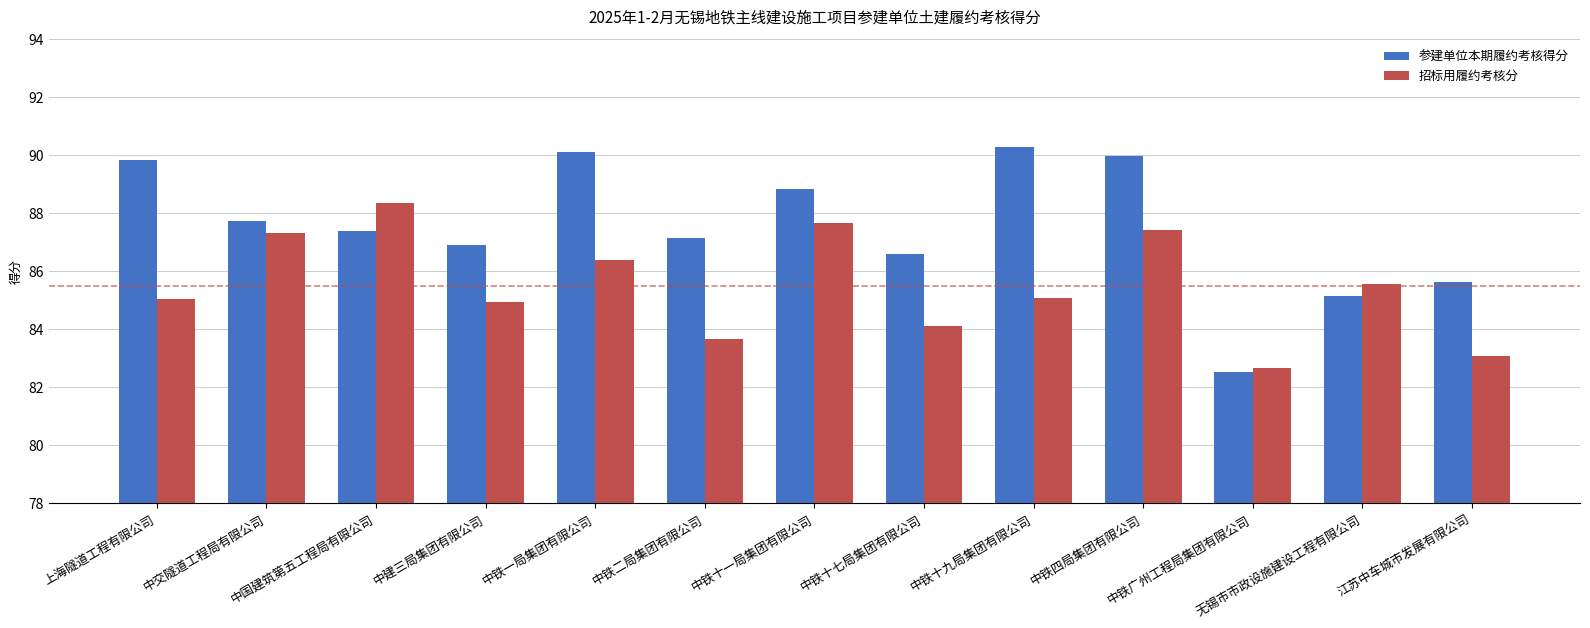

List the series in order of their peak value, lowest first.

招标用履约考核分, 参建单位本期履约考核得分